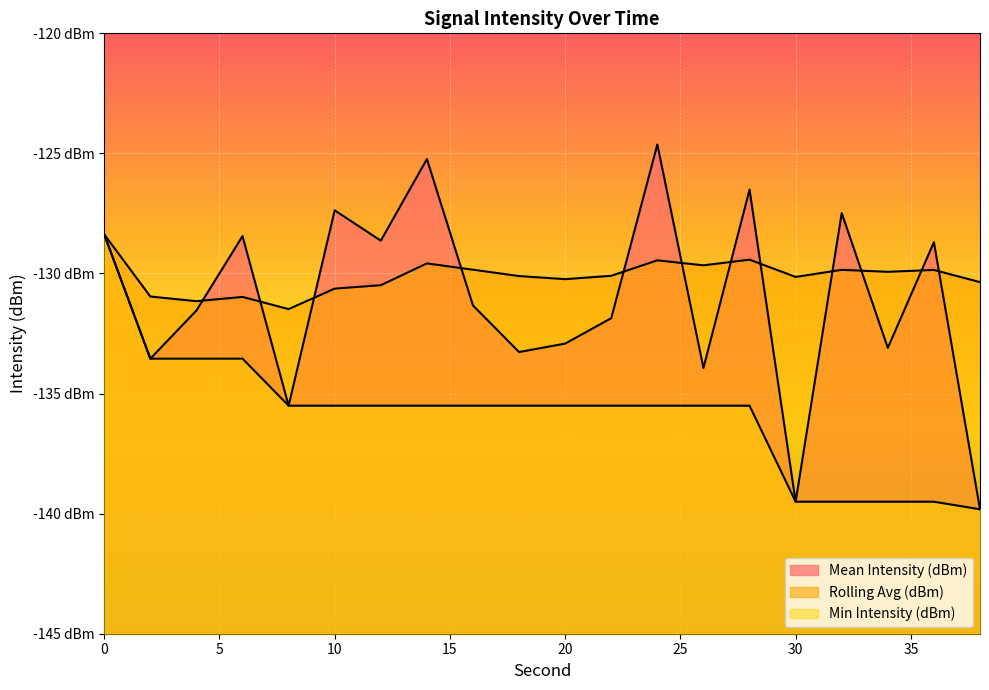

How many values in the Mean Intensity (dBm) series exceed -131?

9